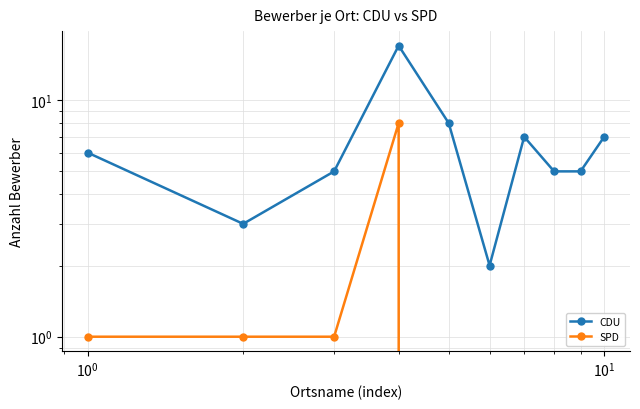

What is the highest value of the SPD series?

8